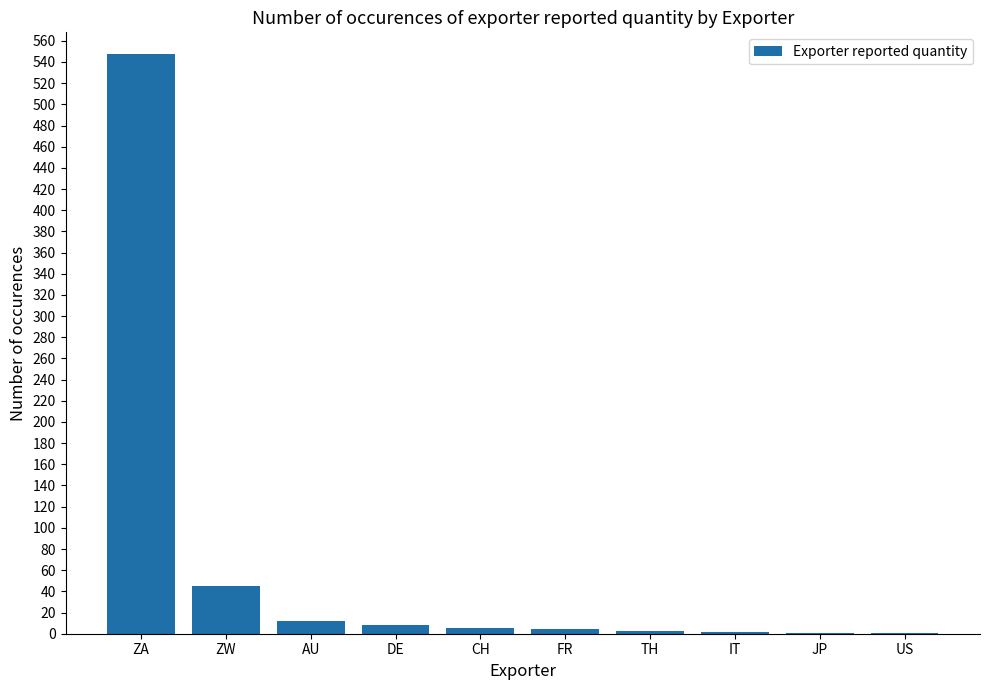

Are the bars horizontal?

No